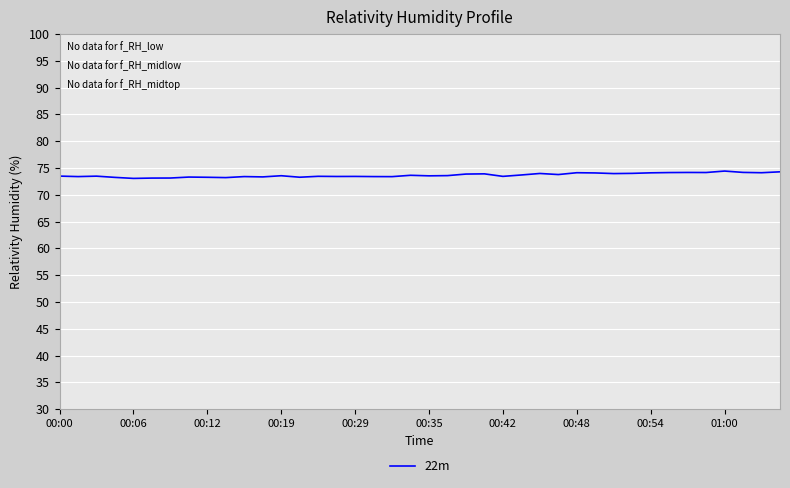

What is the maximum value shown in the chart?

74.4